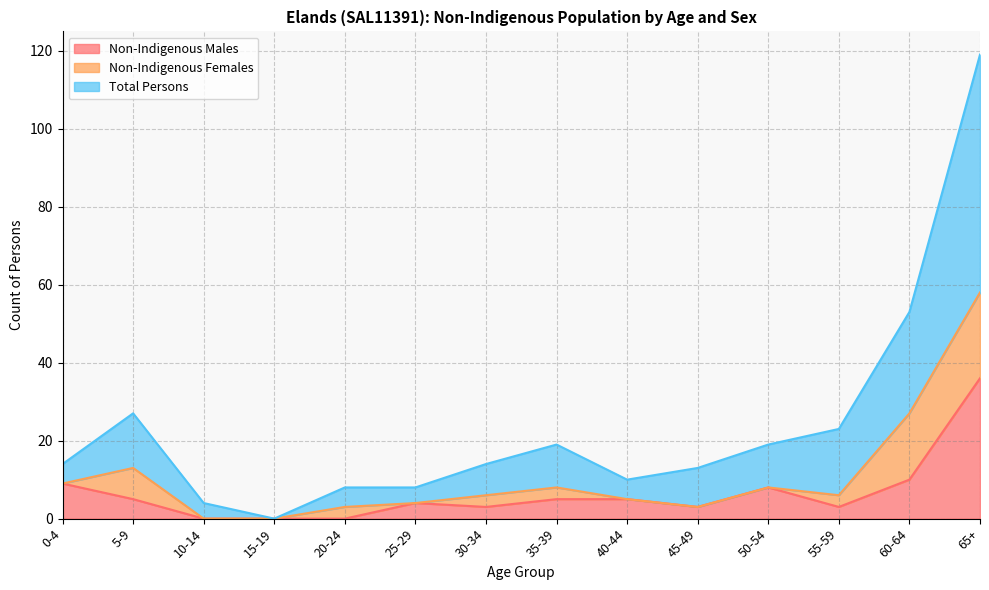

True or false: Total Persons and Non-Indigenous Males intersect in this chart.

False